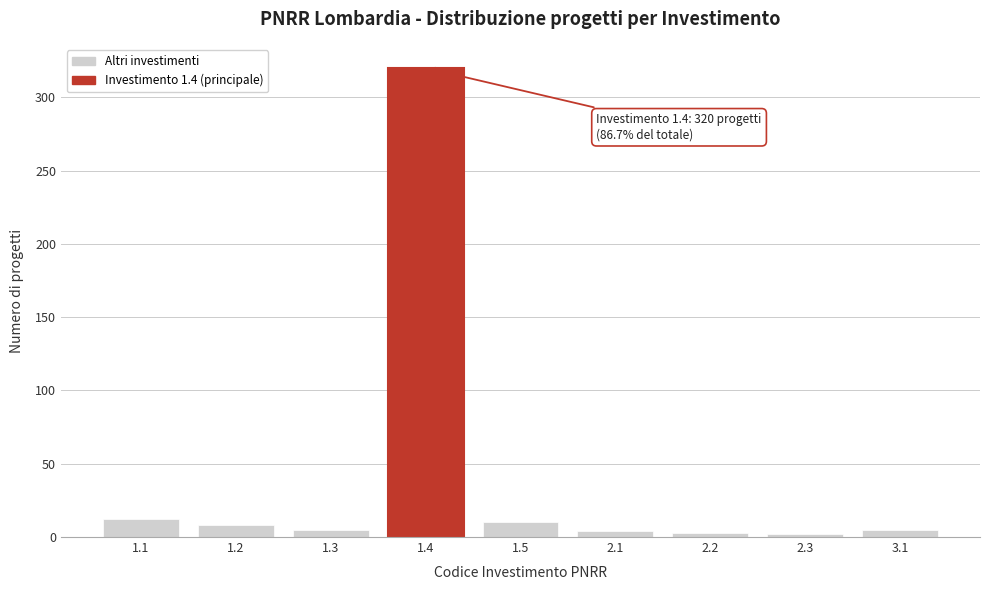

What is the sum of all values?

369